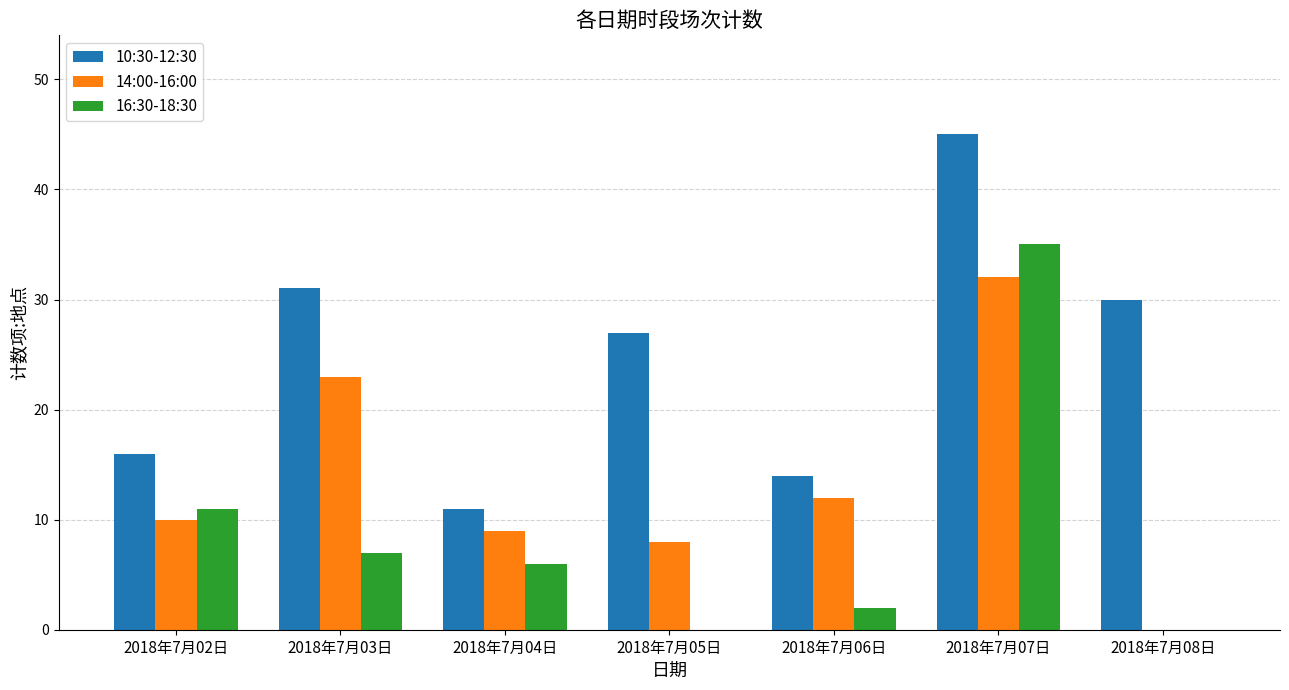

Does the chart contain stacked bars?

No